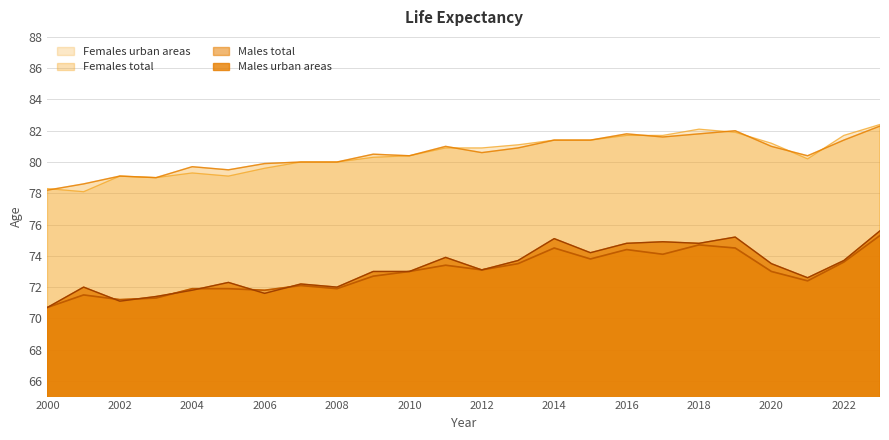

Reading left to right, what are all the values shown in this chart?

Males urban areas: 2000=70.7	2001=72.0	2002=71.1	2003=71.4	2004=71.8	2005=72.3	2006=71.6	2007=72.2	2008=72.0	2009=73.0	2010=73.0	2011=73.9	2012=73.1	2013=73.7	2014=75.1	2015=74.2	2016=74.8	2017=74.9	2018=74.8	2019=75.2	2020=73.5	2021=72.6	2022=73.7	2023=75.6
Males total: 2000=70.7	2001=71.5	2002=71.2	2003=71.3	2004=71.9	2005=71.9	2006=71.8	2007=72.1	2008=71.9	2009=72.7	2010=73.0	2011=73.4	2012=73.1	2013=73.5	2014=74.5	2015=73.8	2016=74.4	2017=74.1	2018=74.7	2019=74.5	2020=73.0	2021=72.4	2022=73.6	2023=75.3
Females total: 2000=78.2	2001=78.6	2002=79.1	2003=79.0	2004=79.7	2005=79.5	2006=79.9	2007=80.0	2008=80.0	2009=80.5	2010=80.4	2011=81.0	2012=80.6	2013=80.9	2014=81.4	2015=81.4	2016=81.8	2017=81.6	2018=81.8	2019=82.0	2020=81.0	2021=80.4	2022=81.4	2023=82.3
Females urban areas: 2000=78.3	2001=78.1	2002=79.1	2003=79.0	2004=79.3	2005=79.1	2006=79.6	2007=80.0	2008=80.0	2009=80.3	2010=80.4	2011=80.9	2012=80.9	2013=81.1	2014=81.4	2015=81.4	2016=81.7	2017=81.7	2018=82.1	2019=81.9	2020=81.2	2021=80.2	2022=81.7	2023=82.4